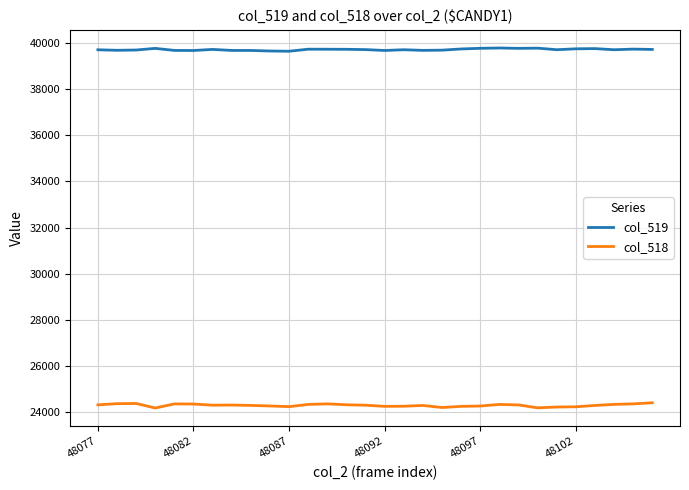

Which series has the largest total across all categories?

col_519